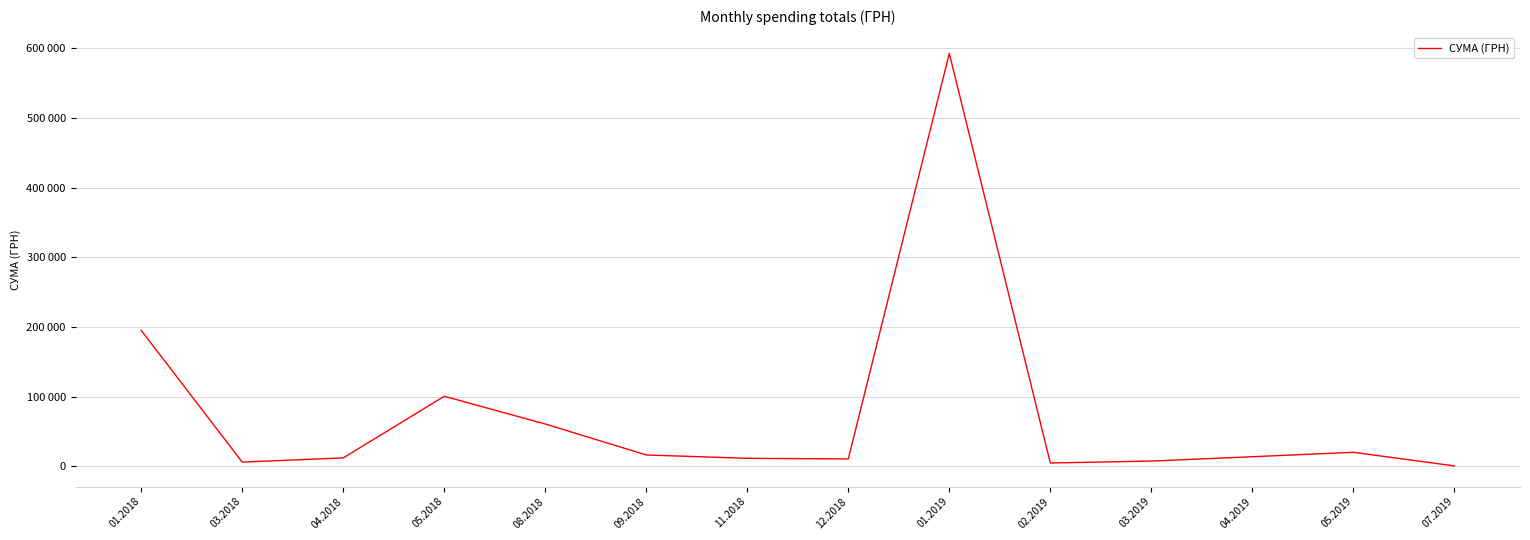

Where does the data first go above 13557?

01.2018